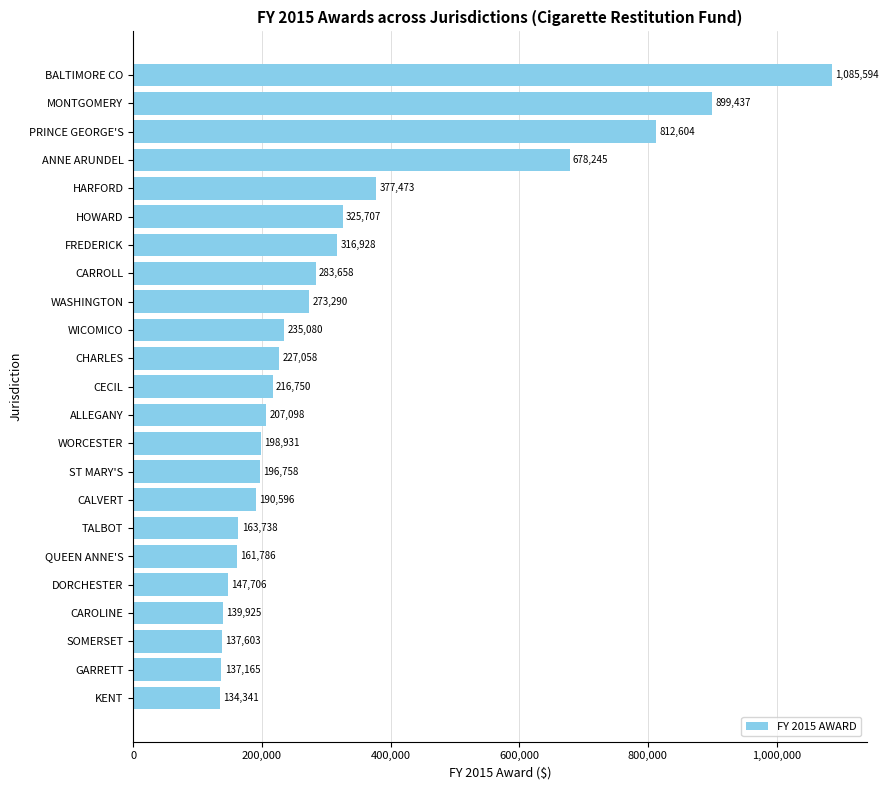

What value does the data have at CECIL?

216750